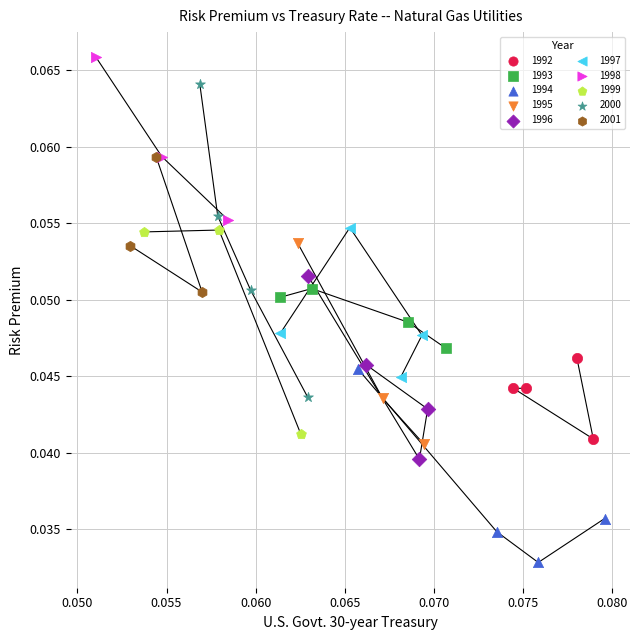

What are all the series names shown in the legend?

1992, 1993, 1994, 1995, 1996, 1997, 1998, 1999, 2000, 2001